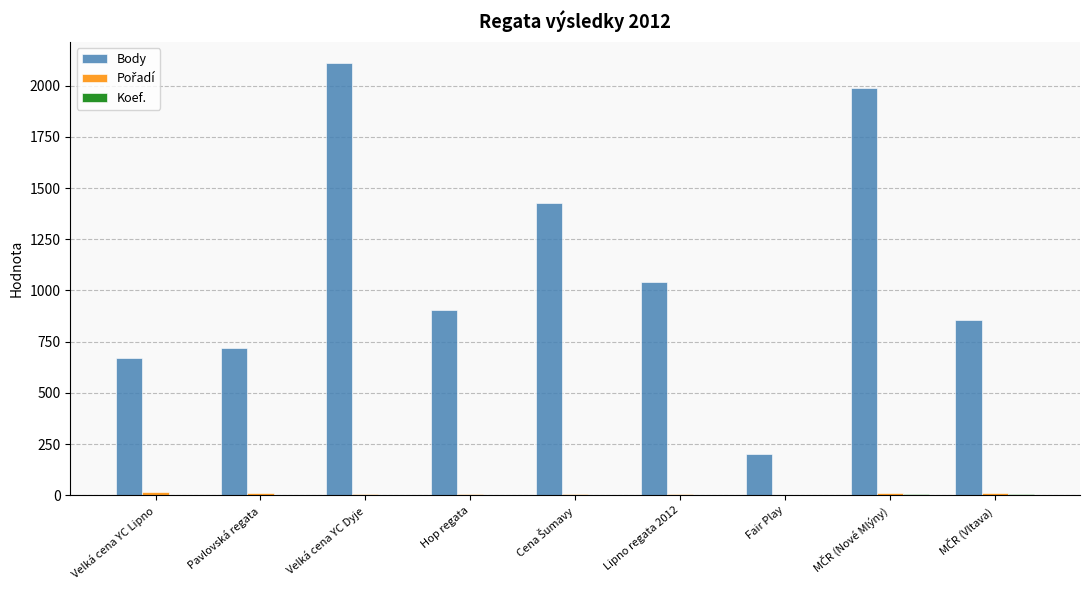

Which series has the largest total across all categories?

Body